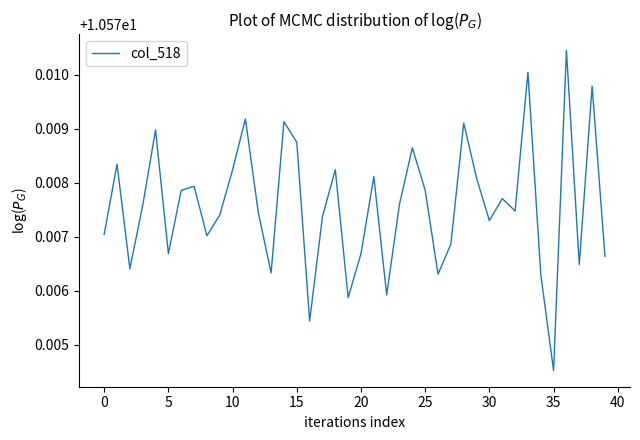

At which category does the chart reach its minimum across all series?

35